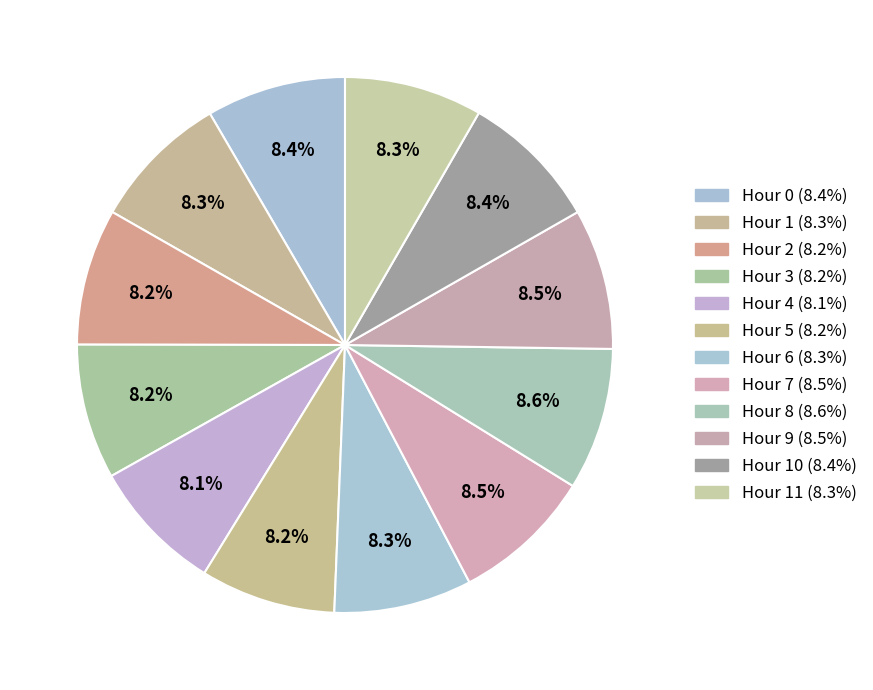

Count the number of slices in the pie.

12